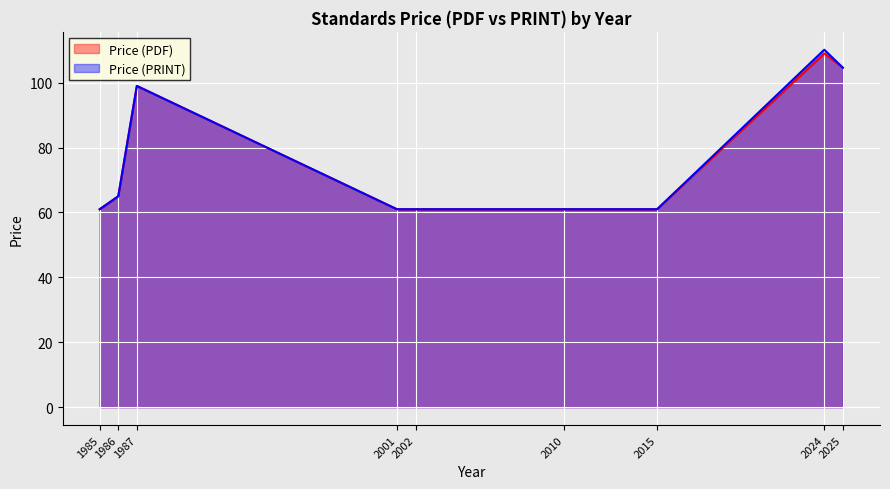

What is the sum of the Price (PDF) values at 2025 and 2001?

165.6